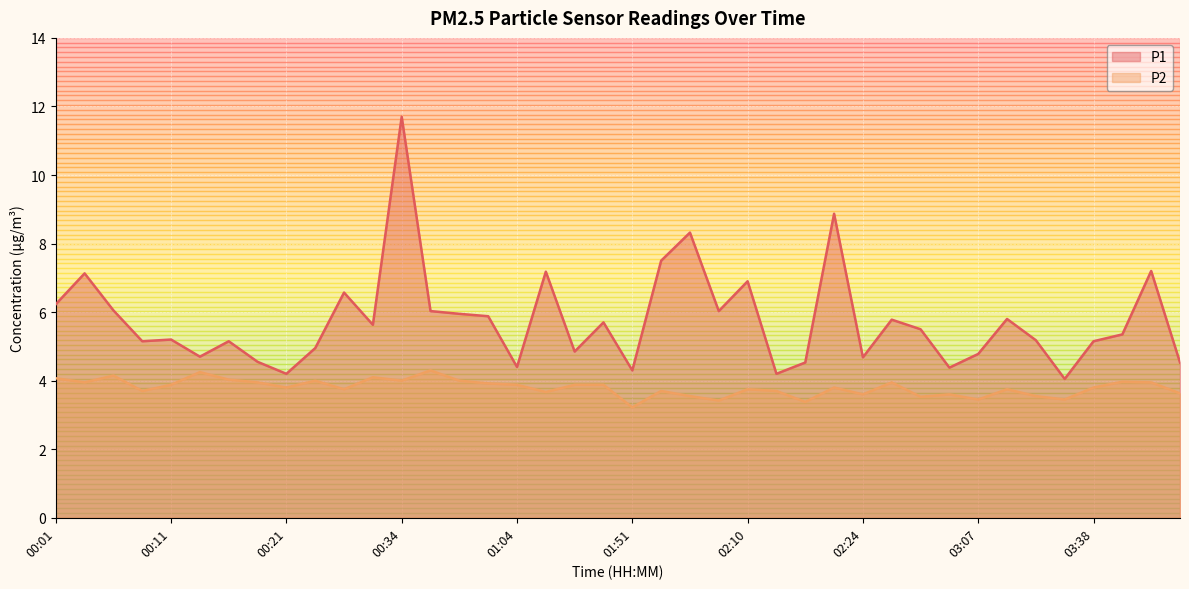

List the series in order of their peak value, lowest first.

P2, P1